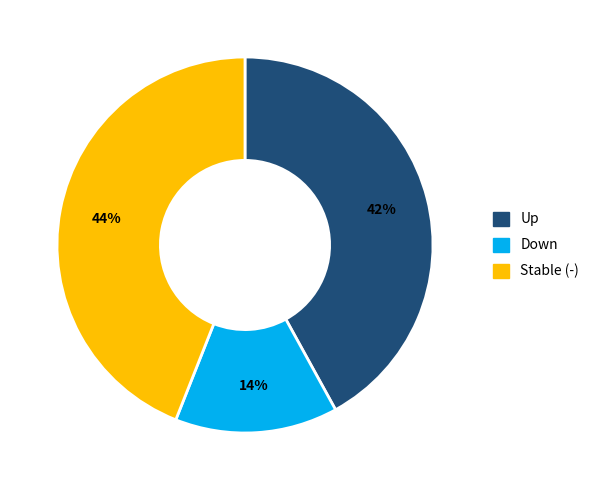

To the nearest percent, what is the average slice percentage?

33%